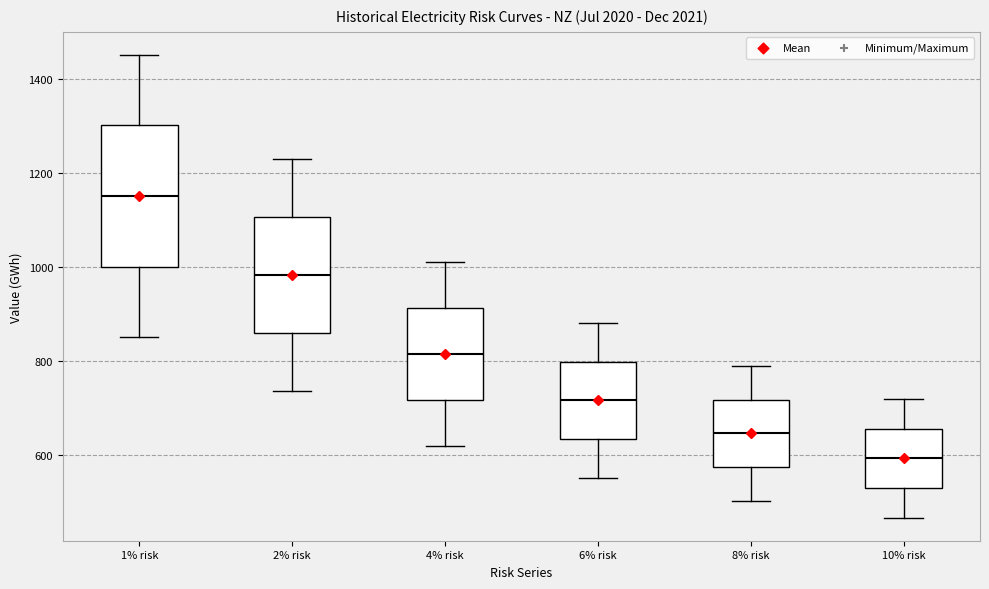

Which box is the tallest, from its lower edge to its upper edge?

1% risk